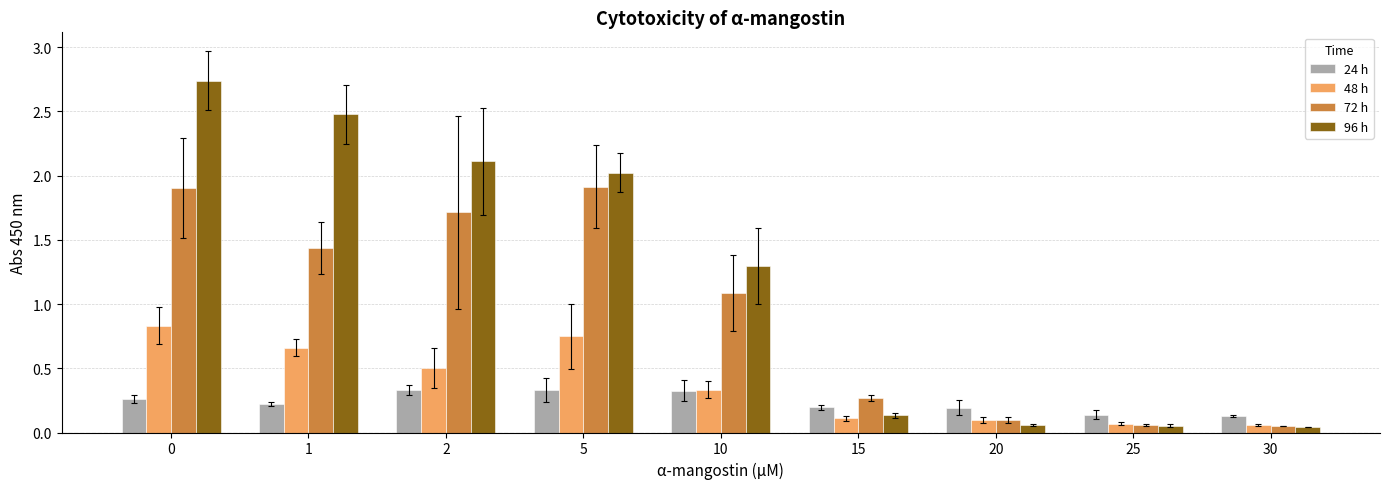

List the series in order of their peak value, lowest first.

24 h, 48 h, 72 h, 96 h